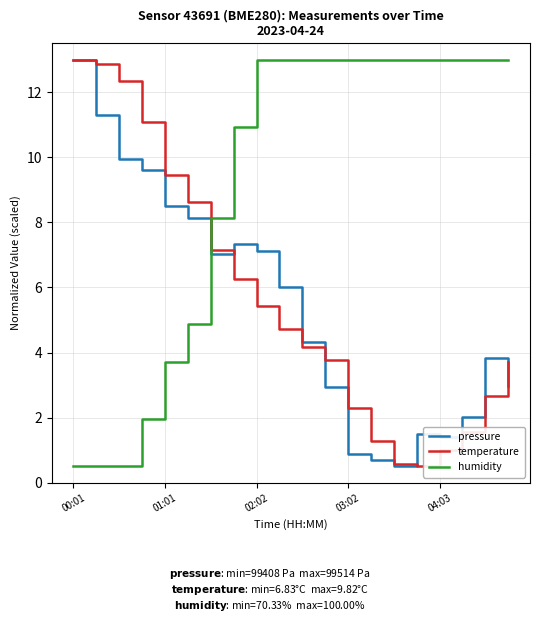

What is the maximum value shown in the chart?

13.0